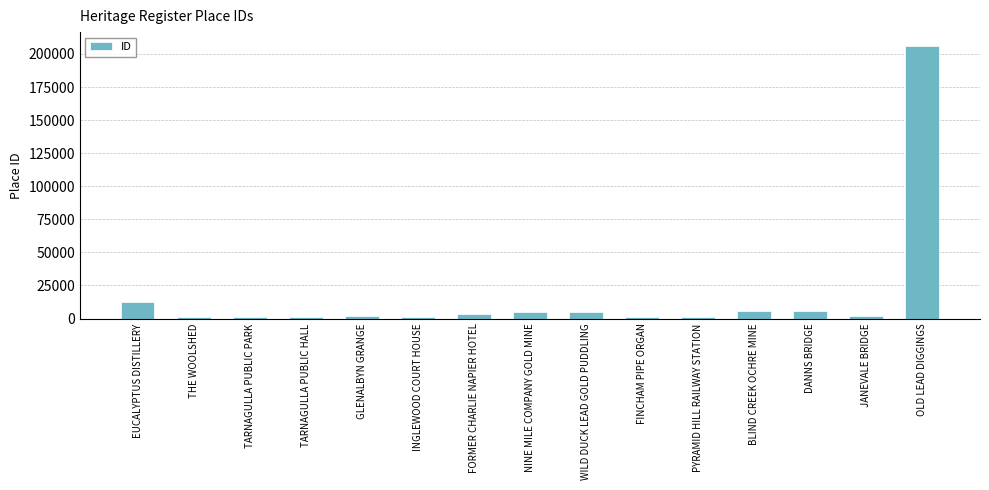

What is the label of the 13th bar from the left?

DANNS BRIDGE